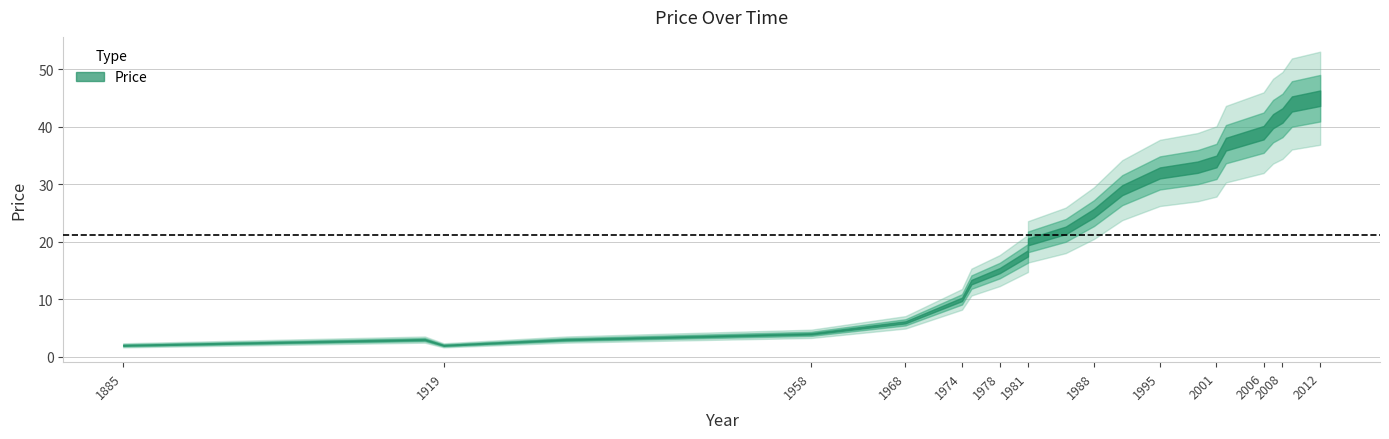

At which category does the data reach its first local peak?

1917